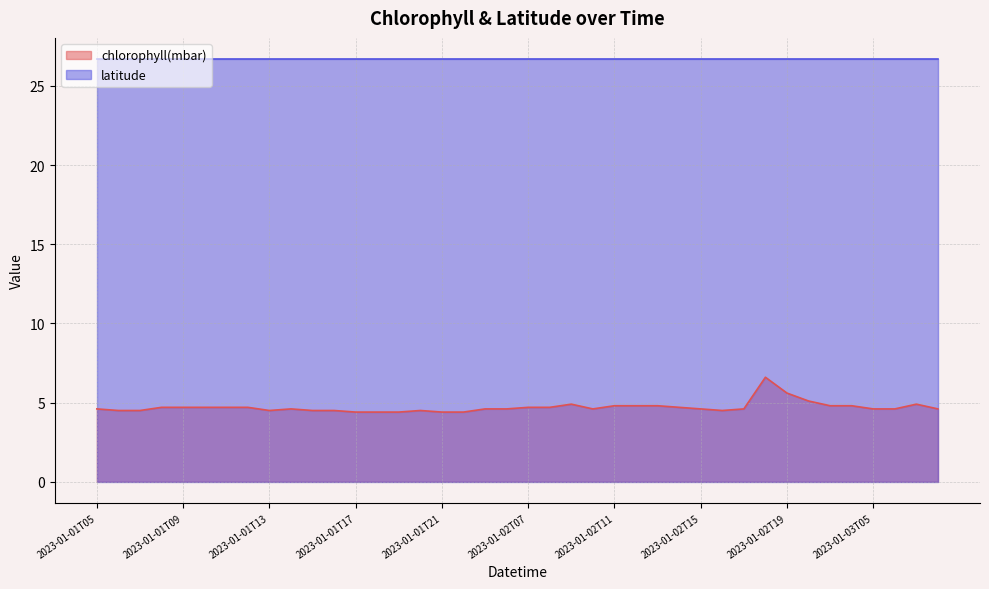

What is the difference between the values at 2023-01-01T06 and 2023-01-01T10?

0.2